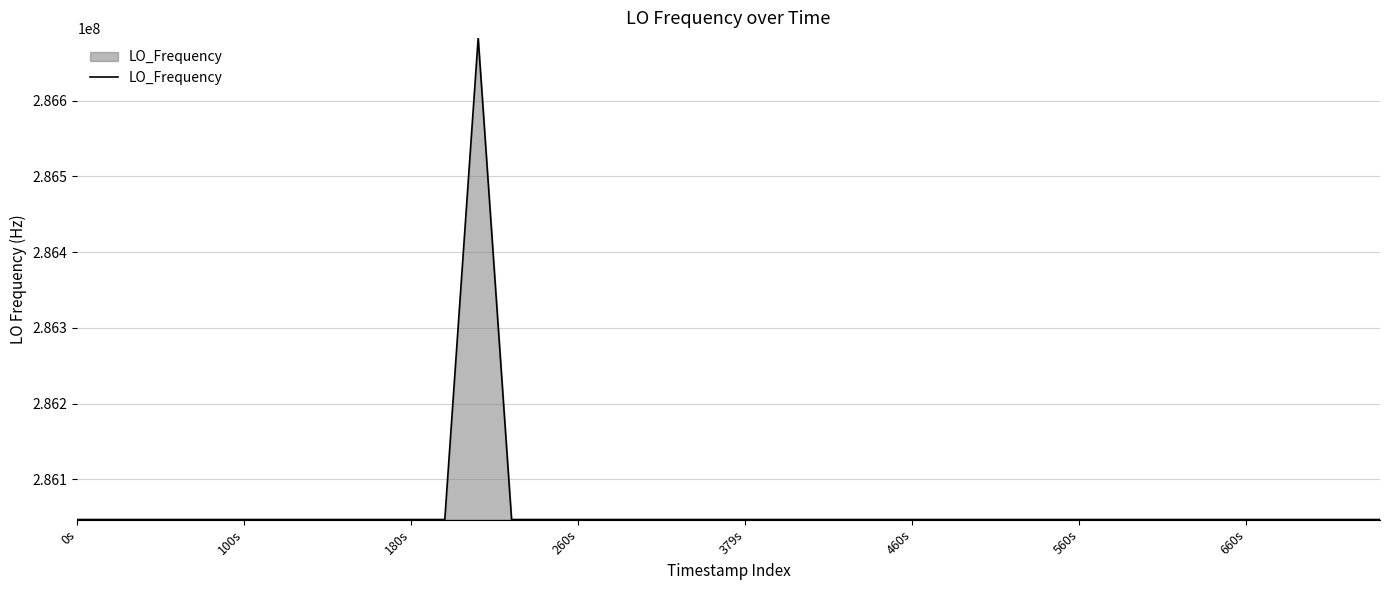

What is the maximum value shown in the chart?

286682702.6